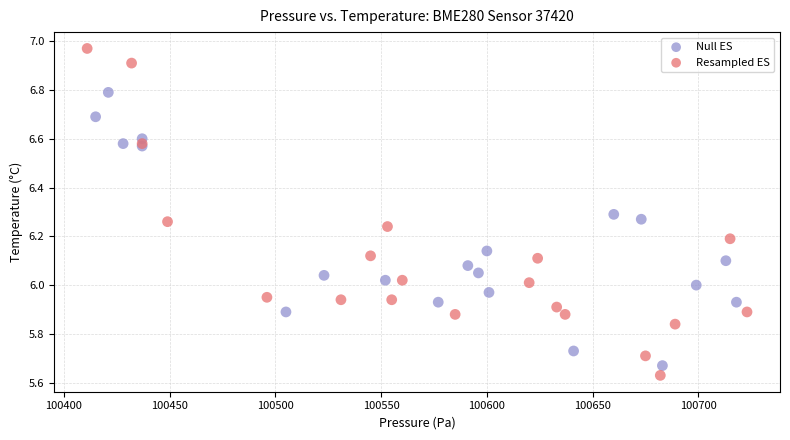

Which series reaches the maximum Y coordinate?

Resampled ES